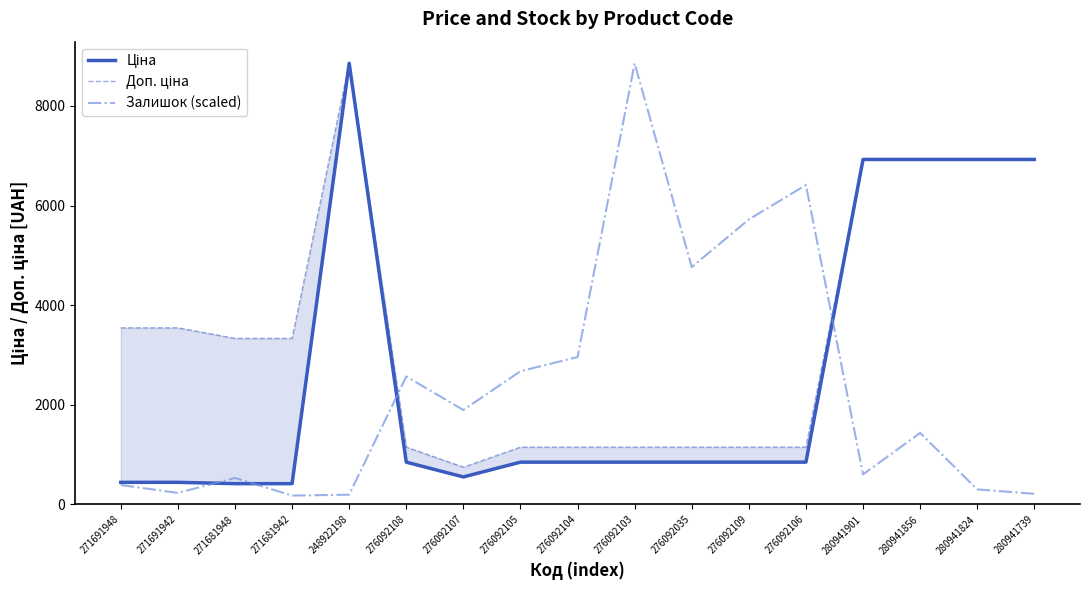

At which category is the sum across all series the highest?

248922198